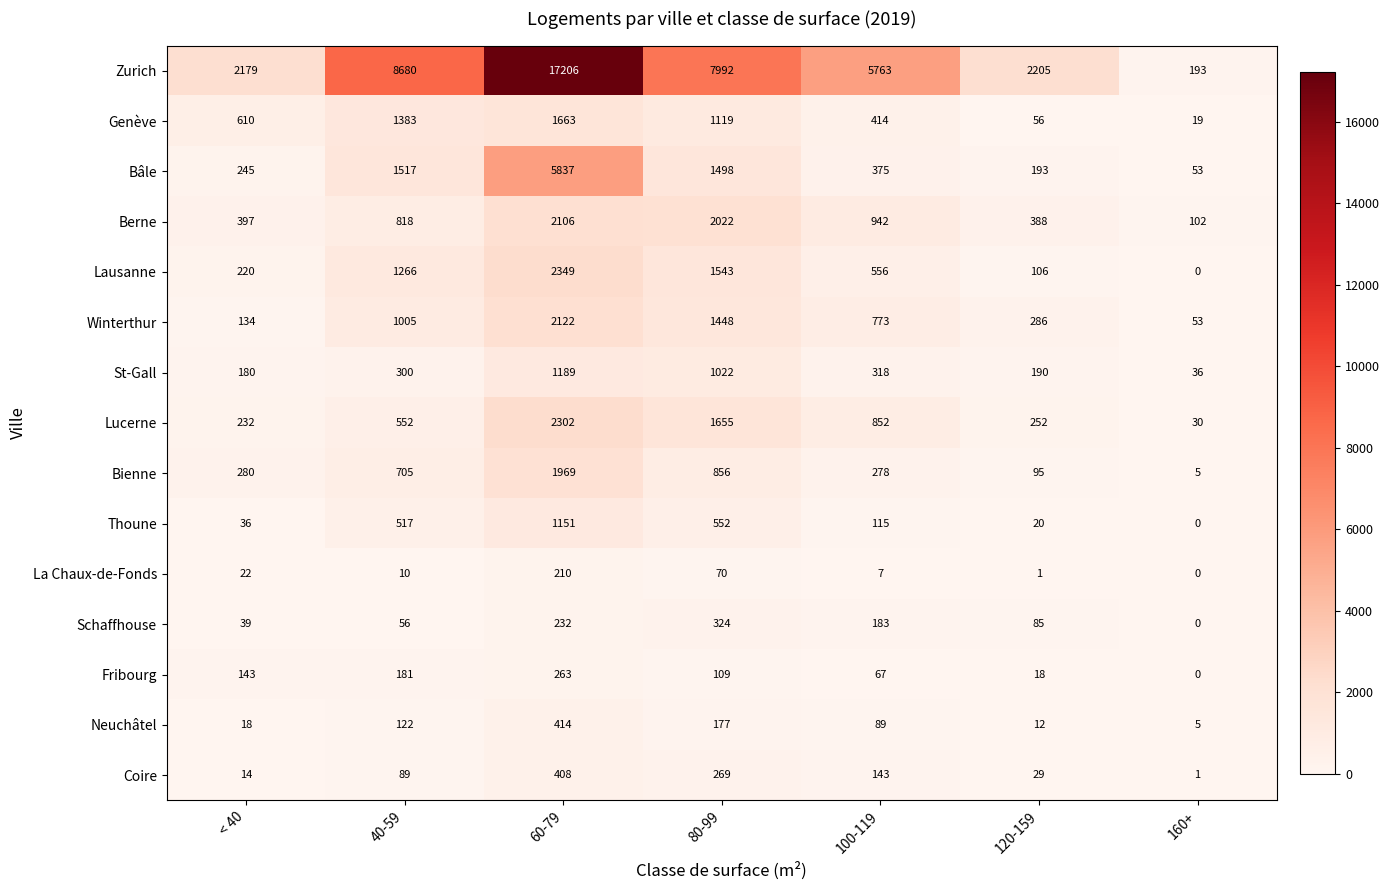

At which label does Bâle reach its minimum?

160+